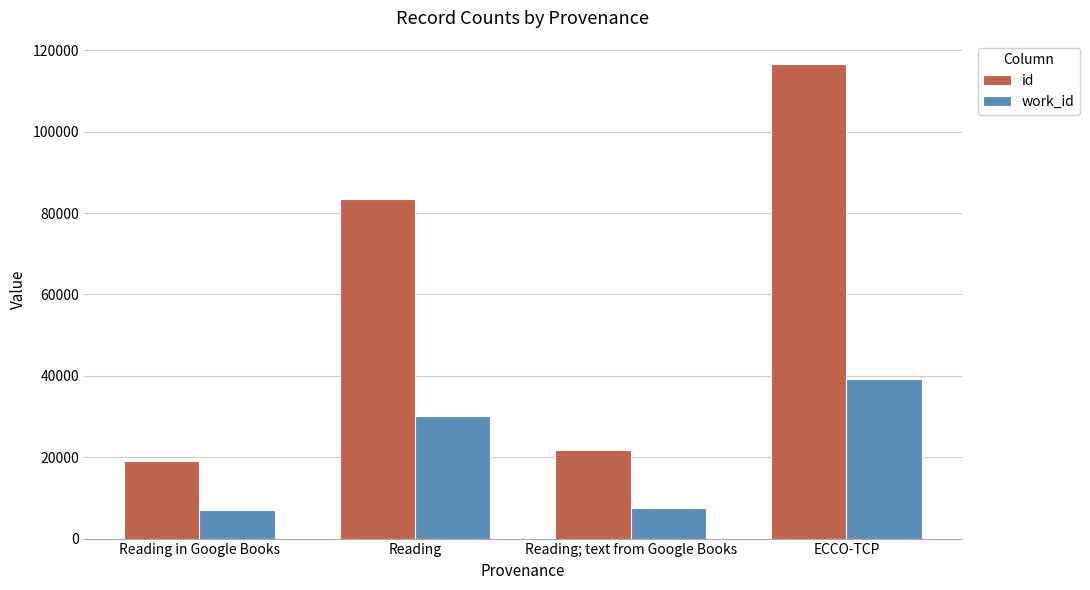

The value of work_id at Reading; text from Google Books is 11740. True or false?

False